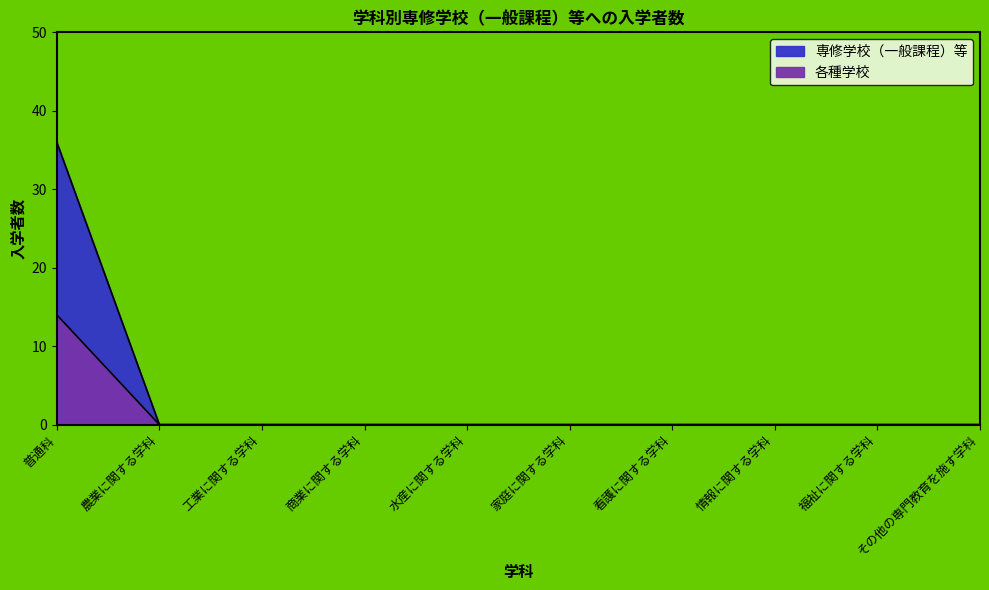

Which category has the lowest value in the 各種学校 series?

農業に関する学科